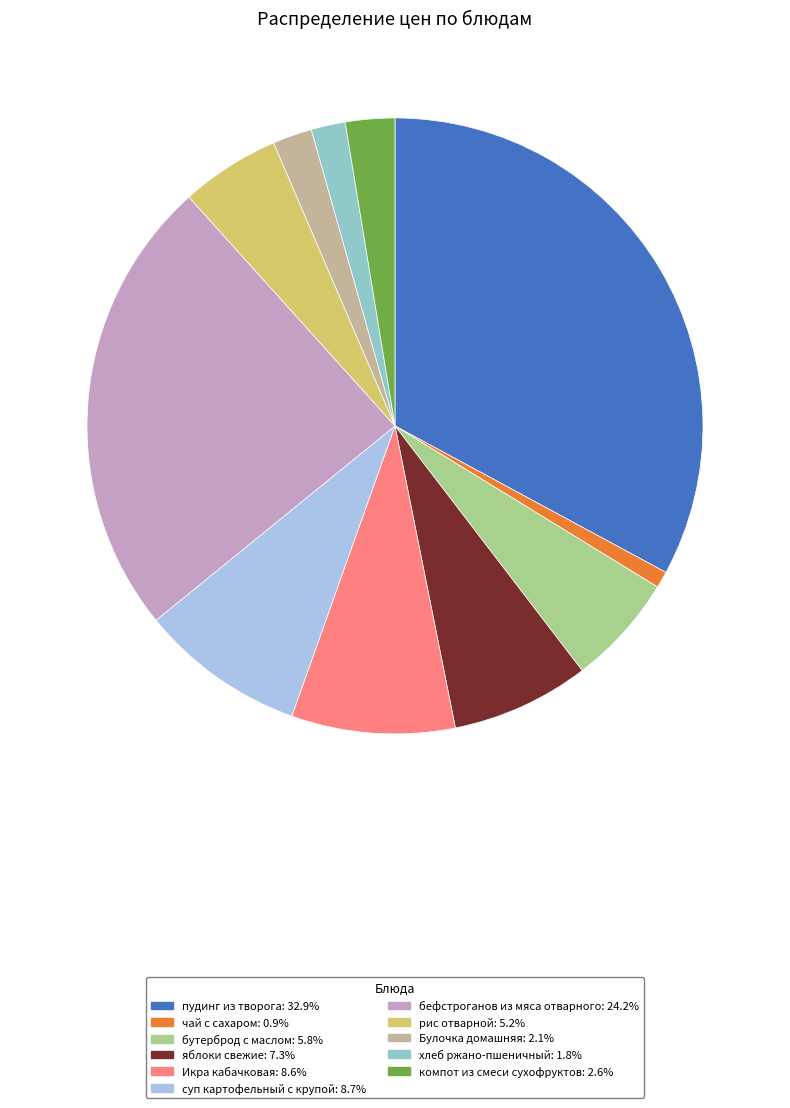

Which slice is the largest?

пудинг из творога